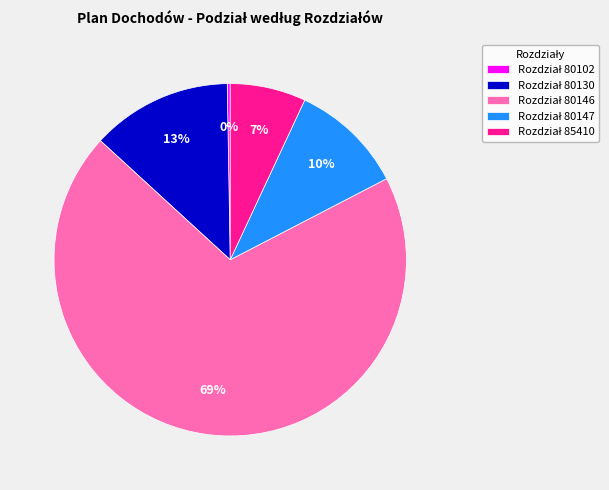

To the nearest percent, what is the average slice percentage?

20%